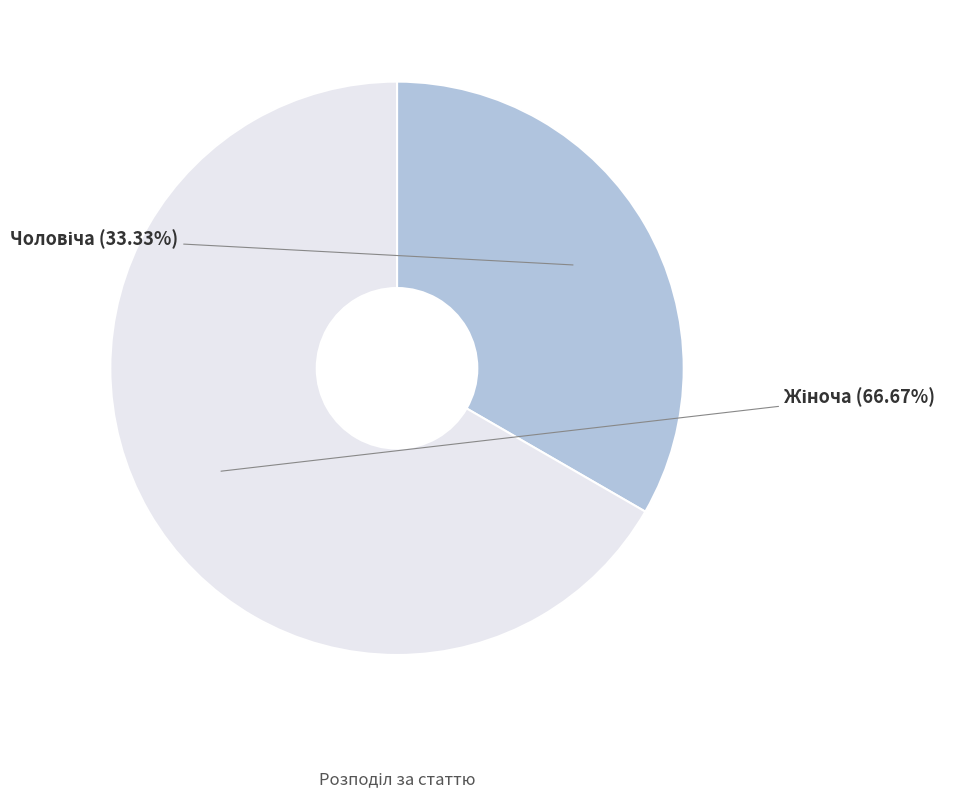

Is there any slice that represents more than half of the pie?

Yes